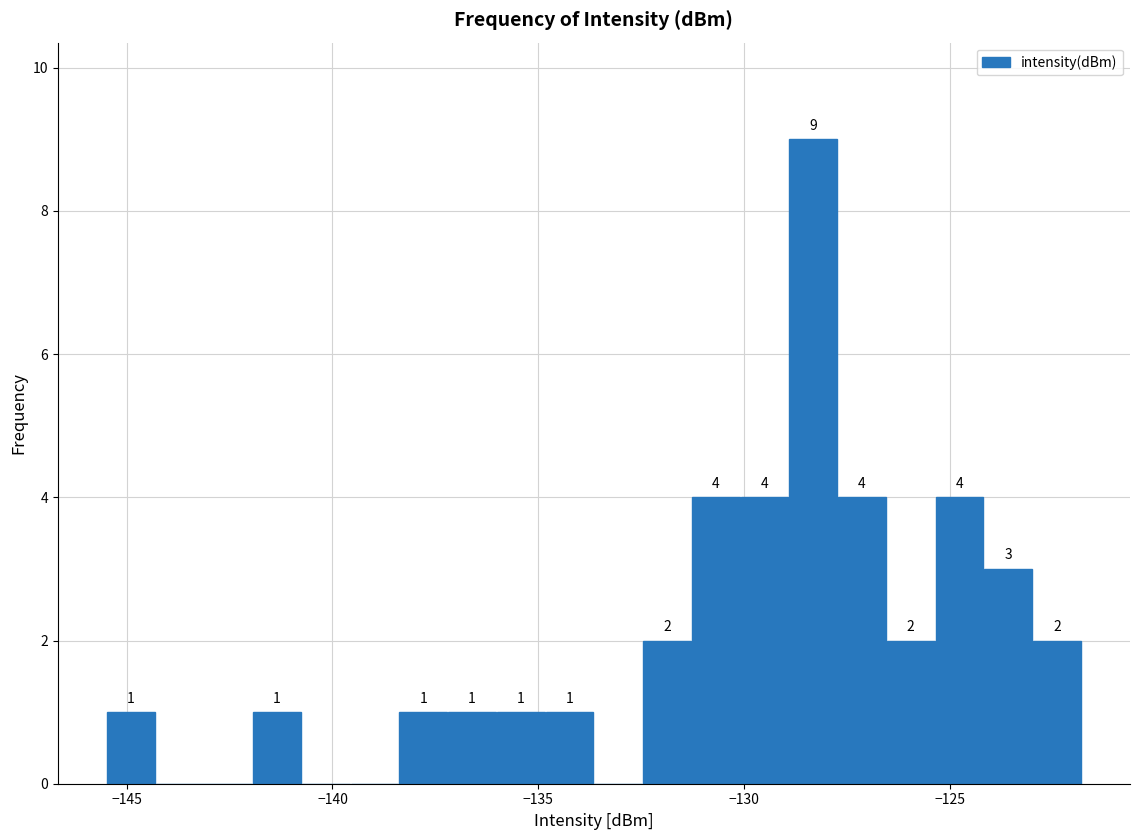

Around what value on the x-axis is the tallest bar? Give the approximate position of its centre, as read against the axis.

-128.5